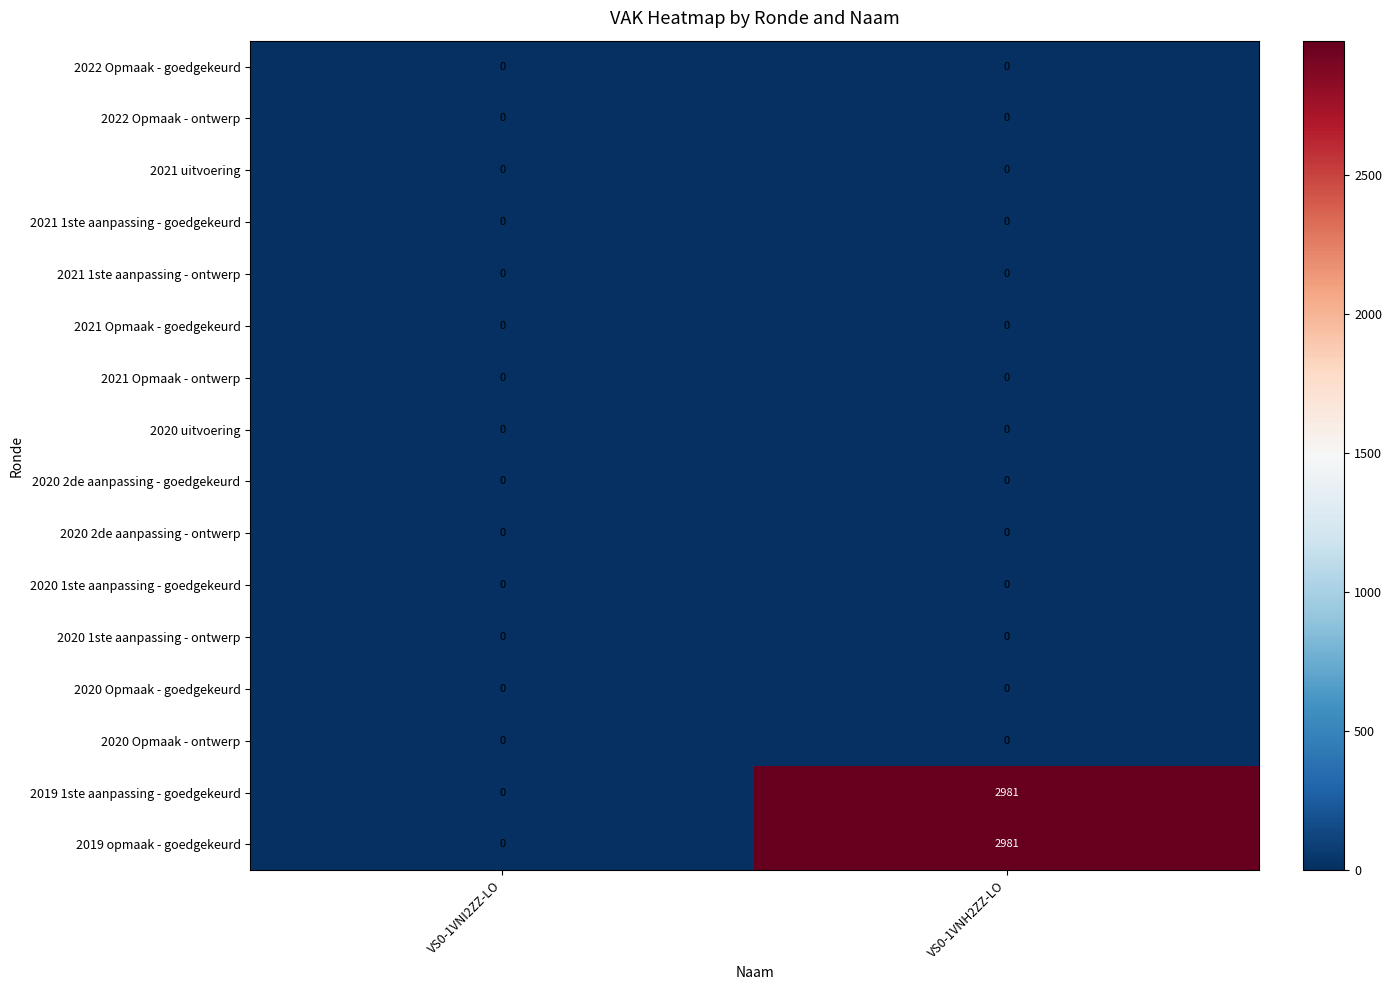

How many distinct data groups are displayed?

16